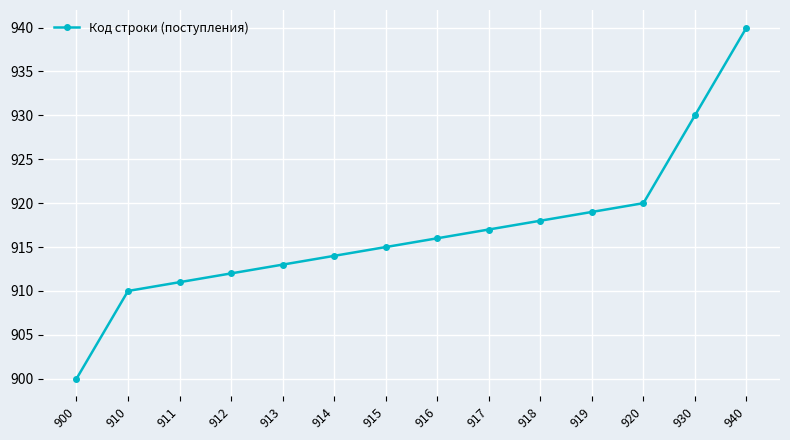

Does the chart have visible grid lines?

Yes